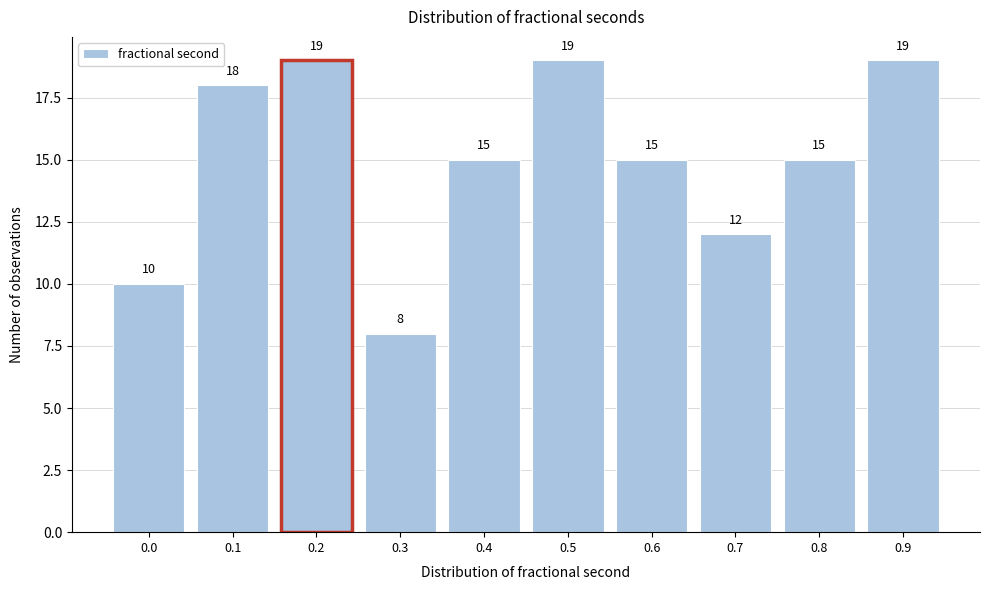

Reading left to right, what are all the values shown in this chart?

0.0=10	0.1=18	0.2=19	0.3=8	0.4=15	0.5=19	0.6=15	0.7=12	0.8=15	0.9=19